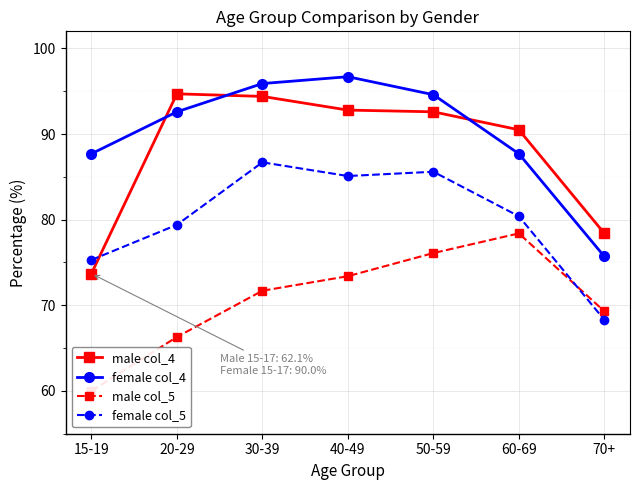

What is the maximum value shown in the chart?

96.7